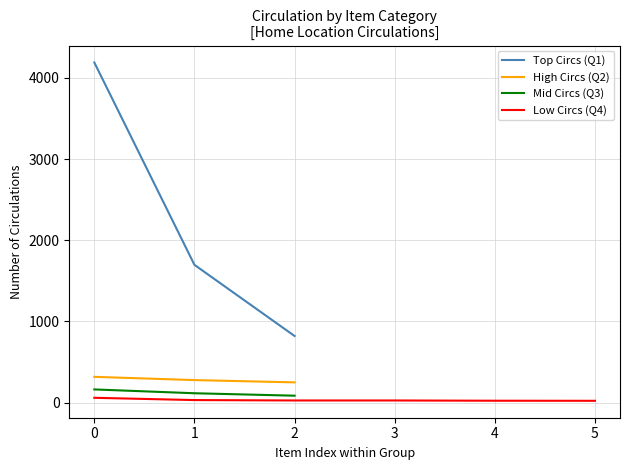

The value of Top Circs (Q1) at 0 is 4189. True or false?

True